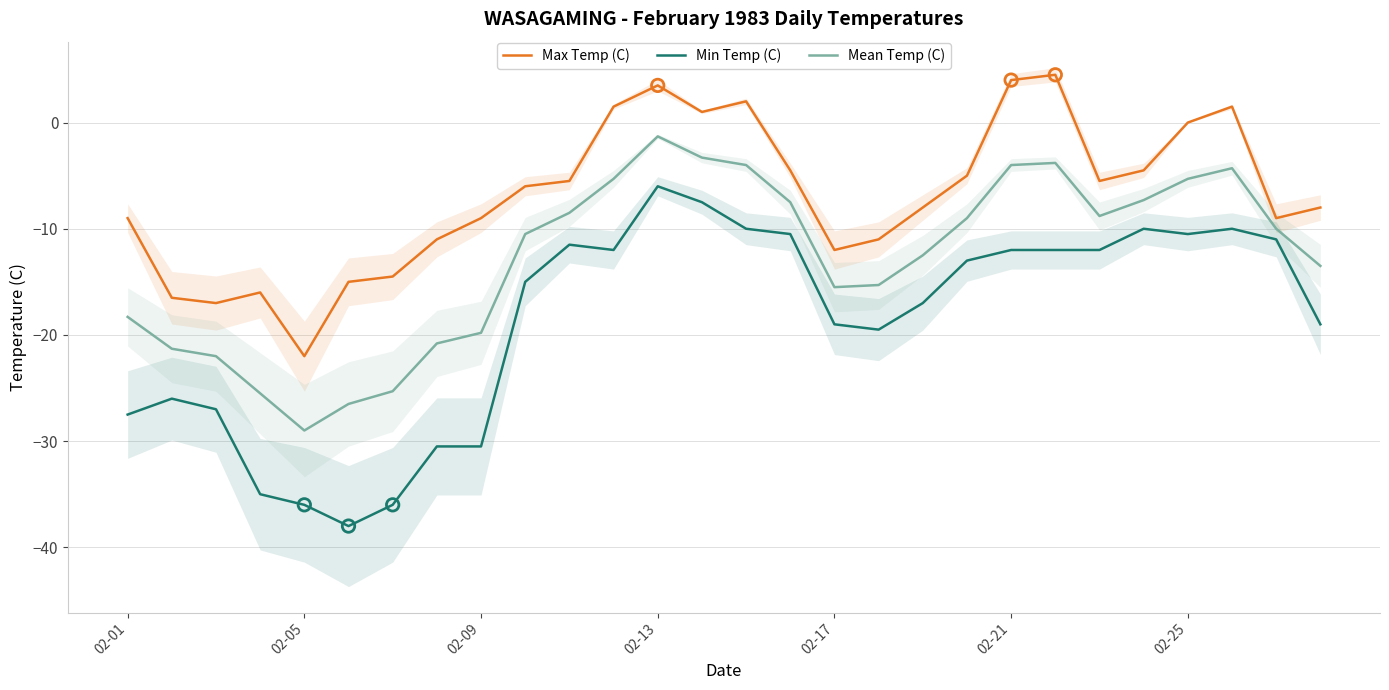

True or false: Mean Temp (C) has a value of -1.3 at 02-13.

True